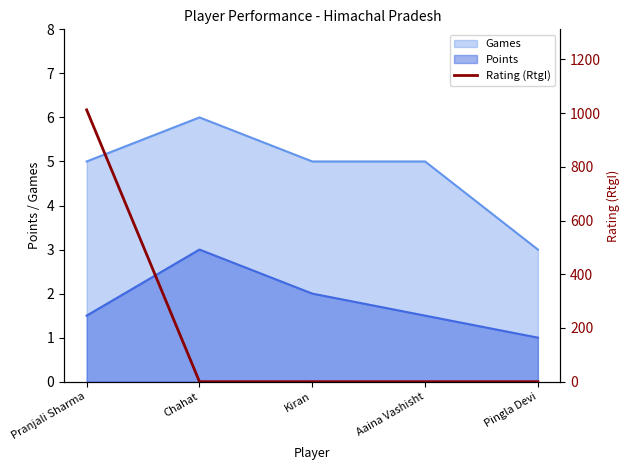

What is the label of the 2nd point from the right?

Aaina Vashisht